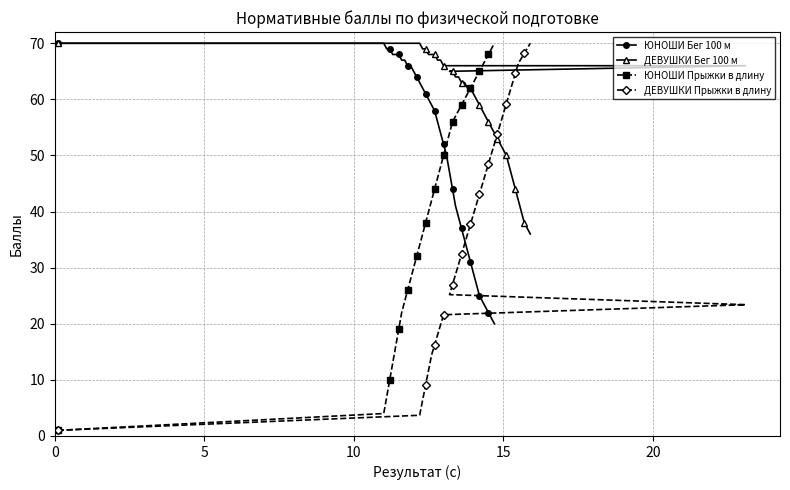

What is the value of the ЮНОШИ Бег 100 м point at the 28th from the left?

37.0